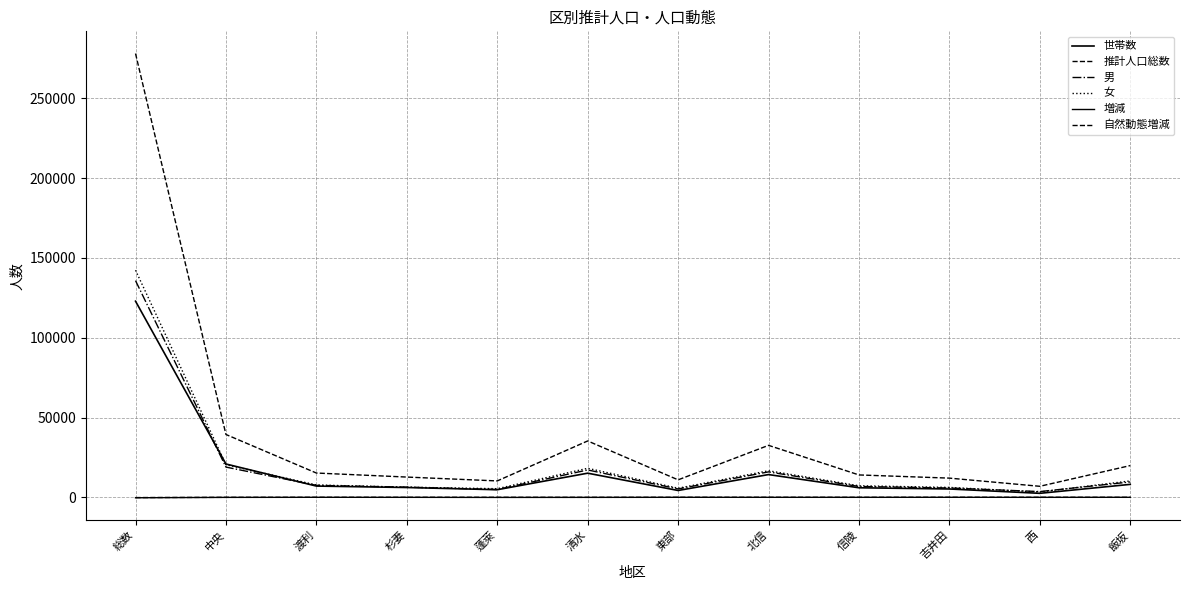

Rank the series at 吉井田 from lowest to highest value.

自然動態増減, 増減, 世帯数, 男, 女, 推計人口総数